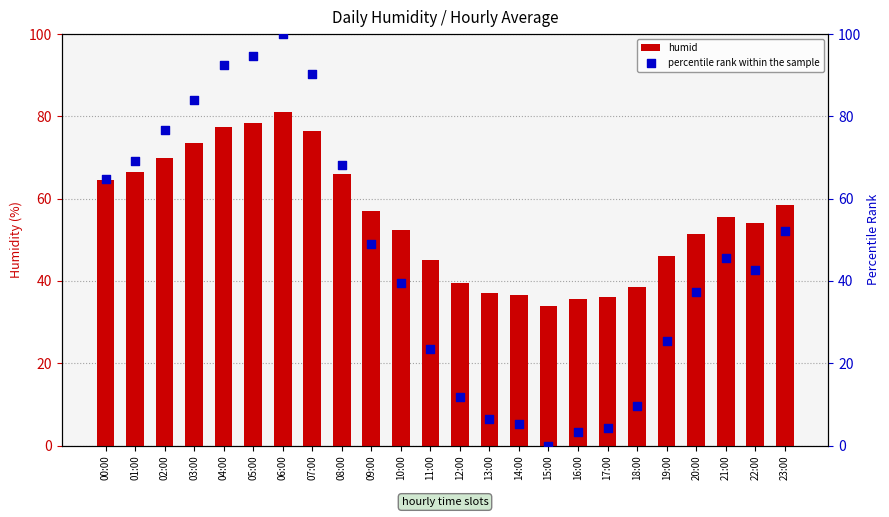

Which series has the largest total across all categories?

humid